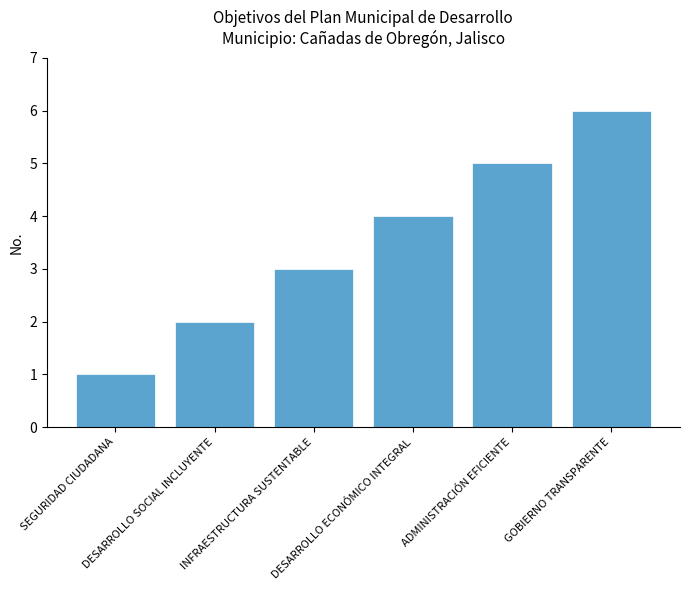

What is the label of the 1st bar from the right?

GOBIERNO TRANSPARENTE